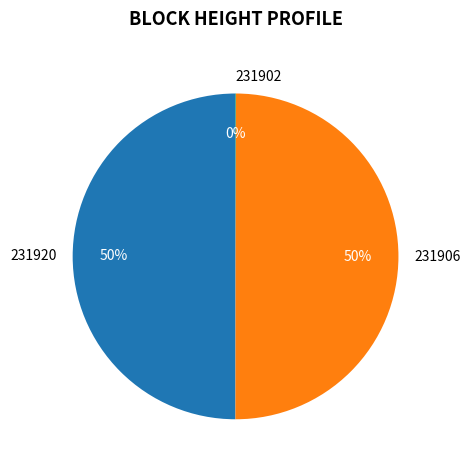

To the nearest percent, what is the average slice percentage?

33%